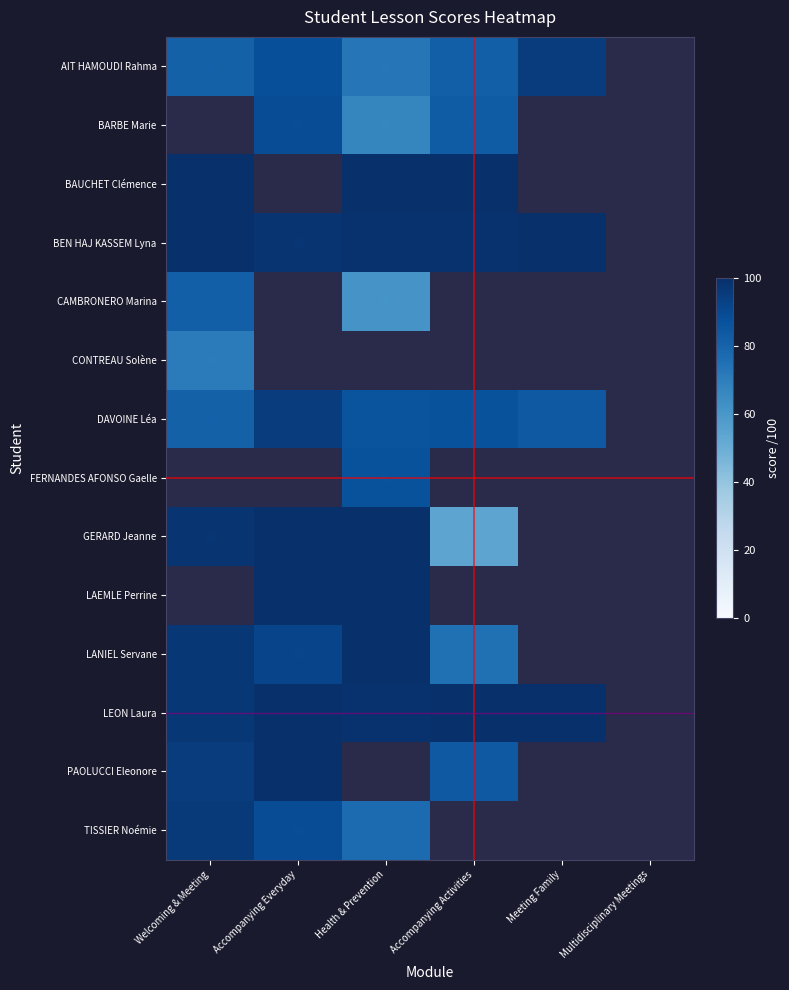

What is the maximum value for CAMBRONERO Marina?

82.0